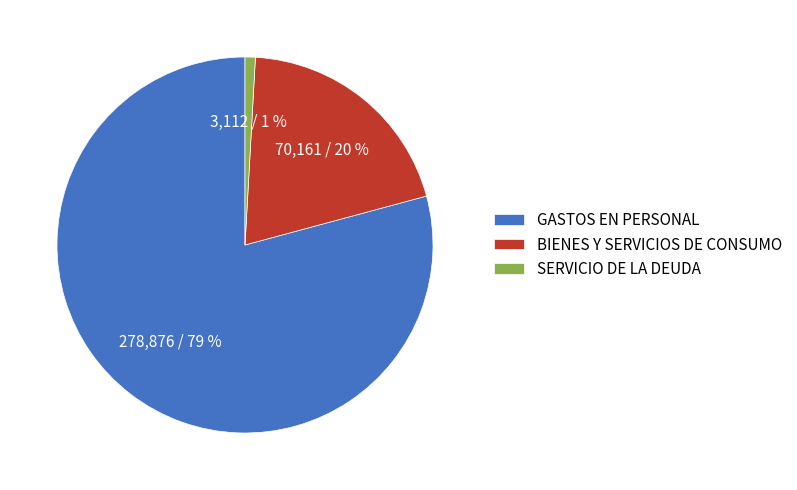

Is it true that GASTOS EN PERSONAL is 73% of the pie?

False